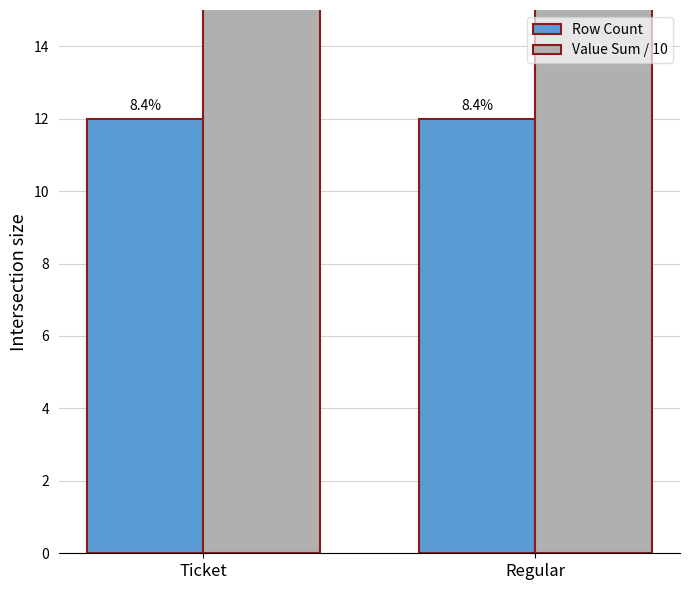

List the series in order of their overall mean, lowest first.

Row Count, Value Sum / 10